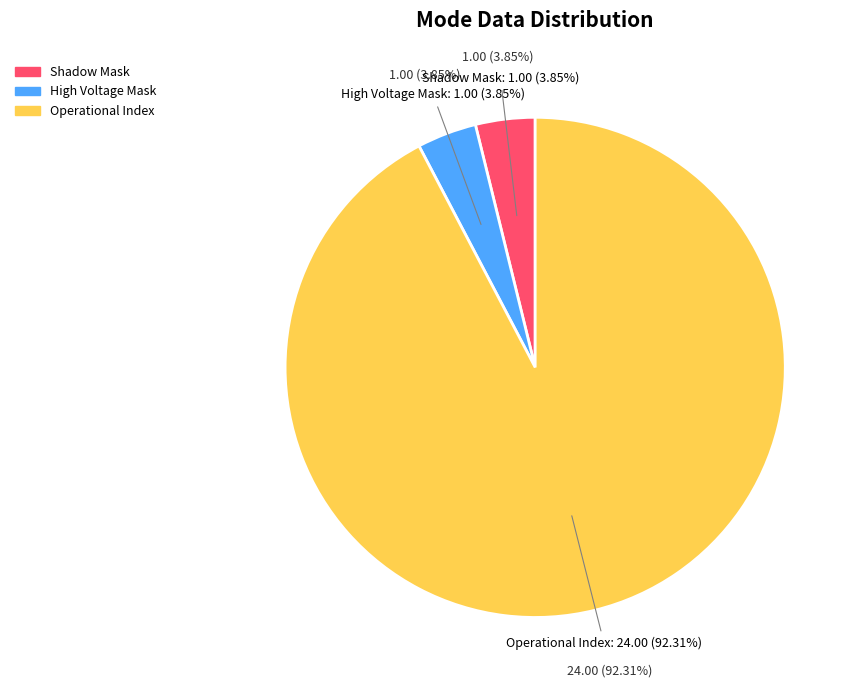

What percentage is NOT represented by Operational Index?

7.7%